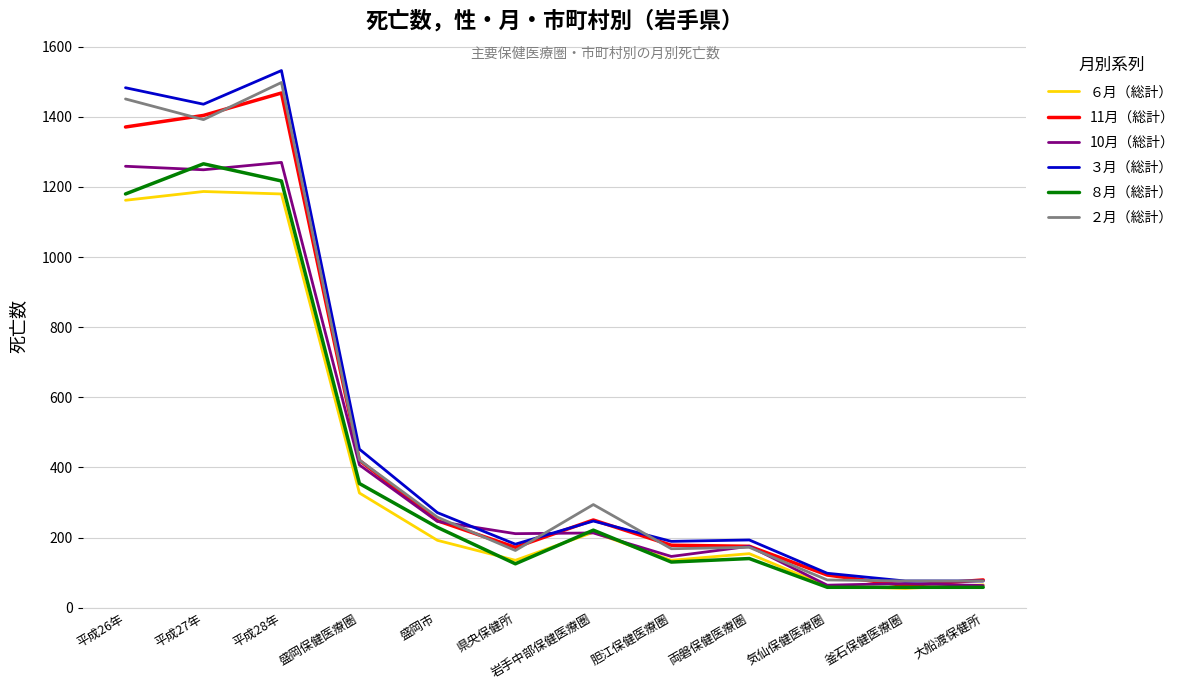

What is the greatest value displayed?

1532